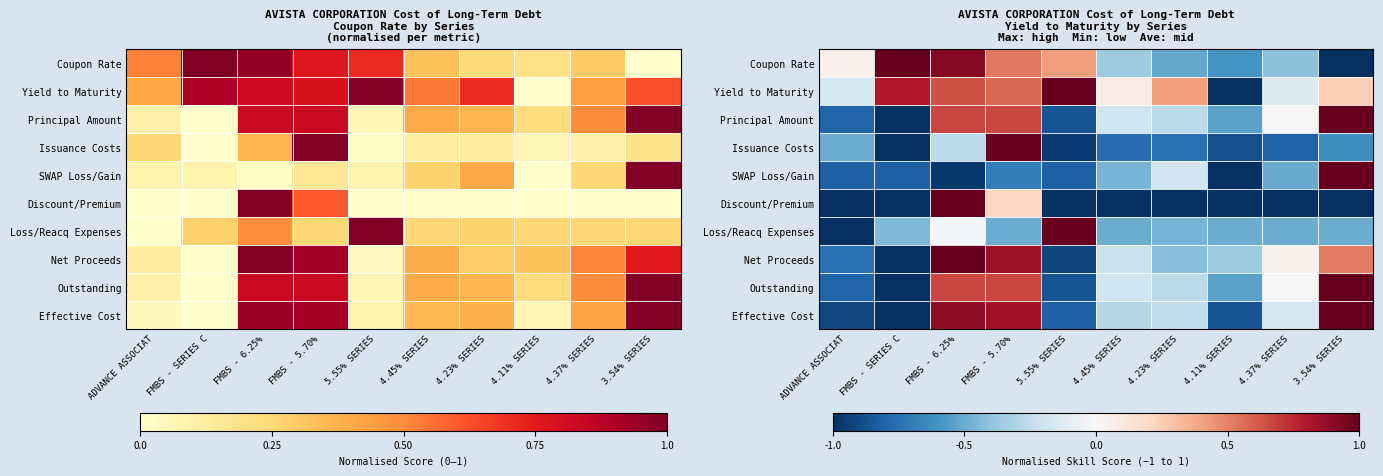

Is it true that Discount/Premium equals -0.3 at 4.23% SERIES?

False